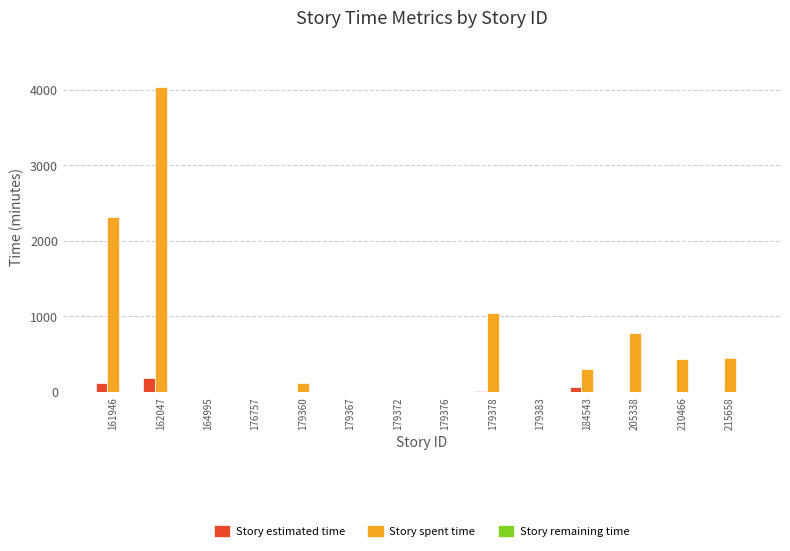

At which category is the sum across all series the highest?

162047